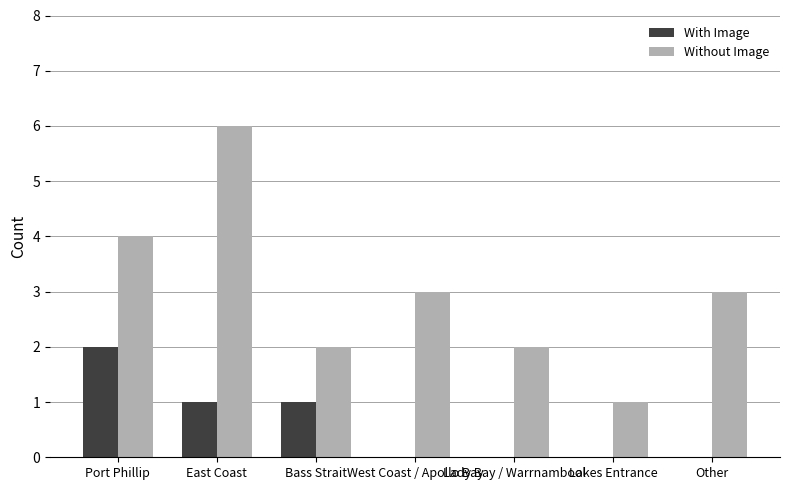

What is the sum of the Without Image values at Lakes Entrance and Lady Bay / Warrnambool?

3